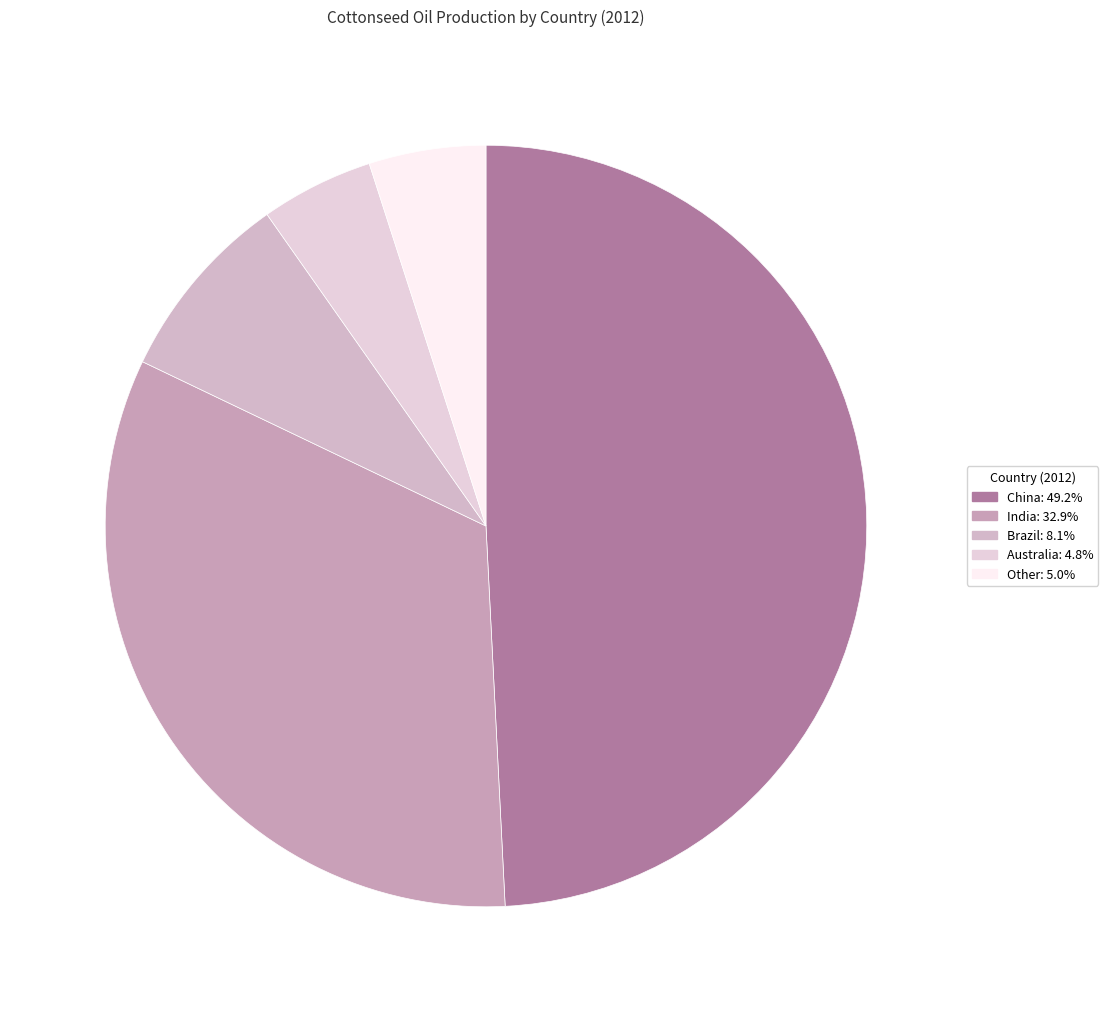

How many segments does this pie chart have?

5